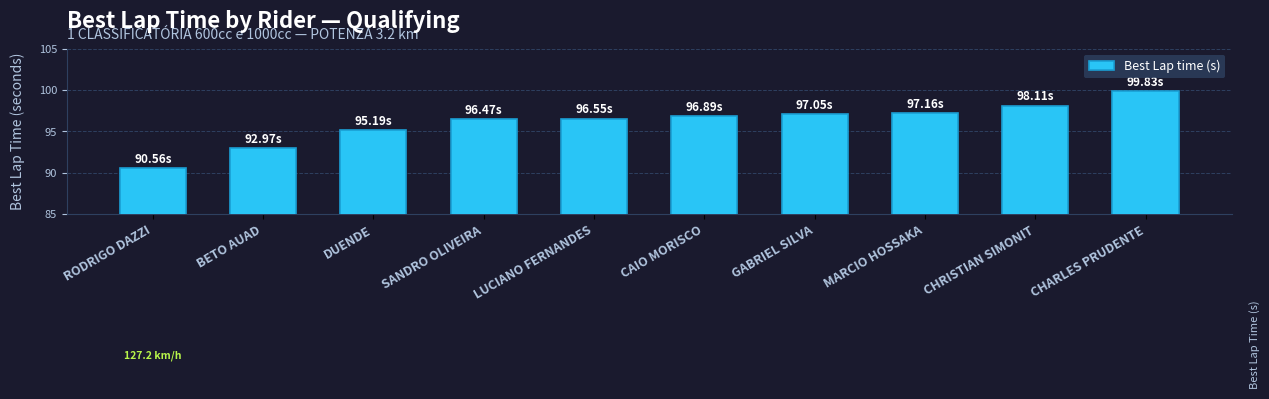

What position from the right is LUCIANO FERNANDES?

6